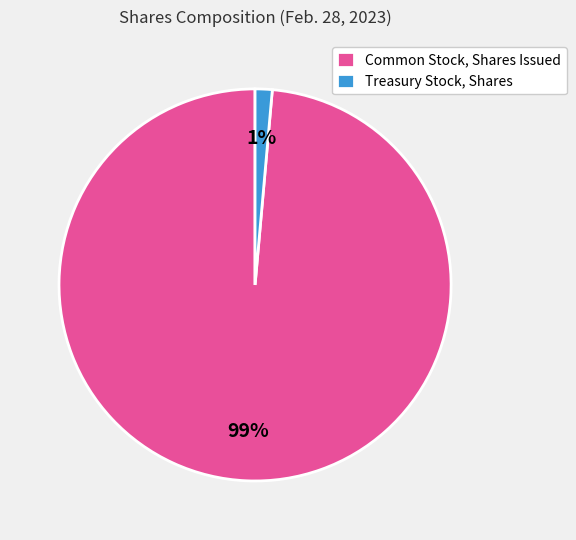

Which category has the biggest portion of the pie?

Common Stock, Shares Issued